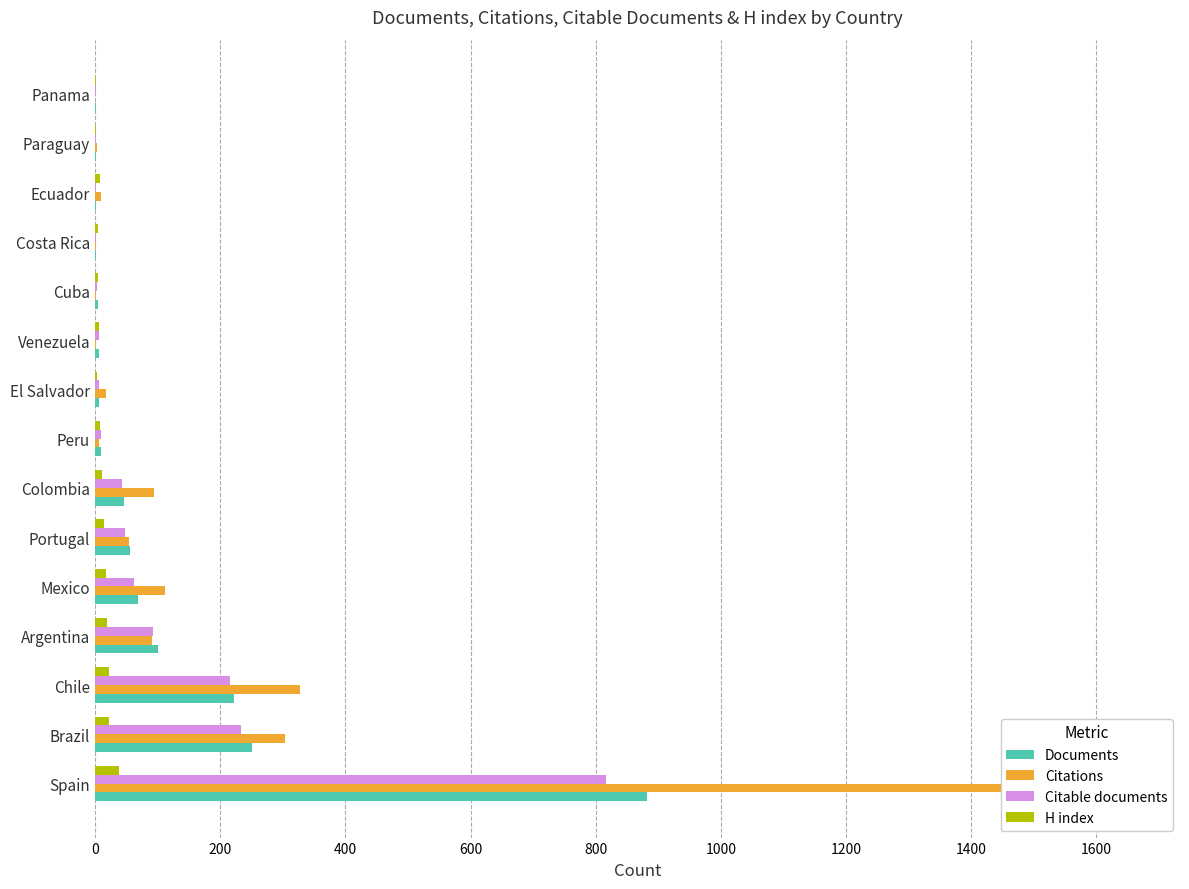

Reading left to right, transcribe all the data shown in this chart.

Documents: 882	251	222	100	68	56	47	9	7	7	5	2	2	1	1
Citations: 1651	304	328	91	112	55	94	7	18	2	2	2	9	4	0
Citable documents: 816	233	216	93	62	48	43	9	7	6	4	2	2	1	1
H index: 39	23	23	19	18	15	12	8	4	7	5	5	8	2	1